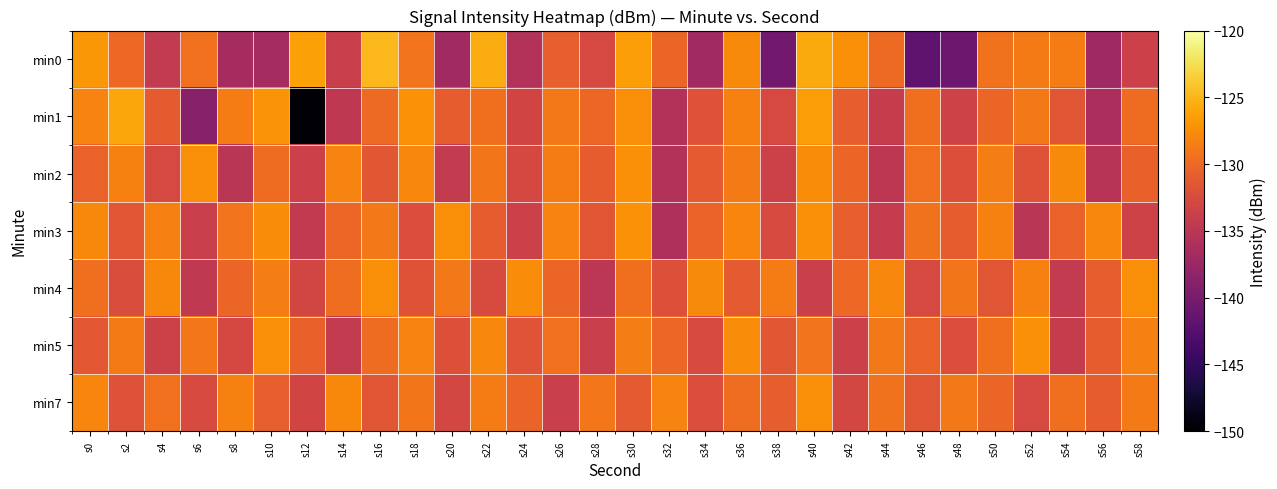

Which series has the largest total across all categories?

min7